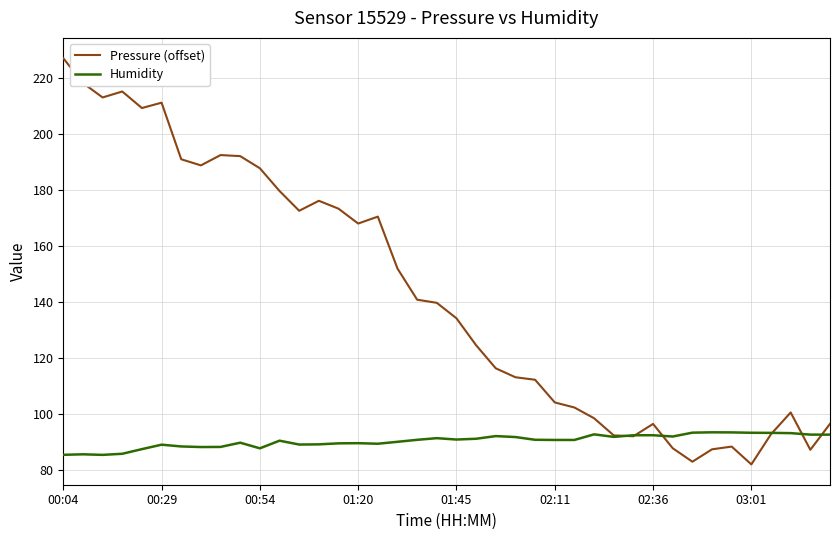

Rank the series by their maximum value, from lowest to highest.

Humidity, Pressure (offset)